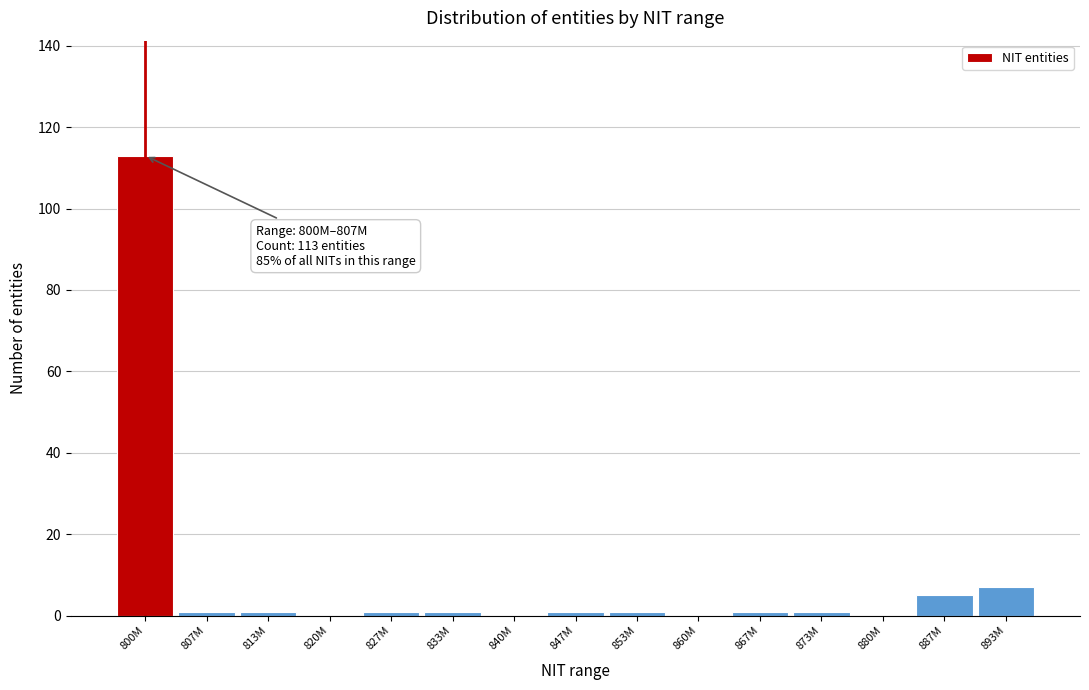

Reading left to right, what are all the values shown in this chart?

800M=113	807M=1	813M=1	820M=0	827M=1	833M=1	840M=0	847M=1	853M=1	860M=0	867M=1	873M=1	880M=0	887M=5	893M=7